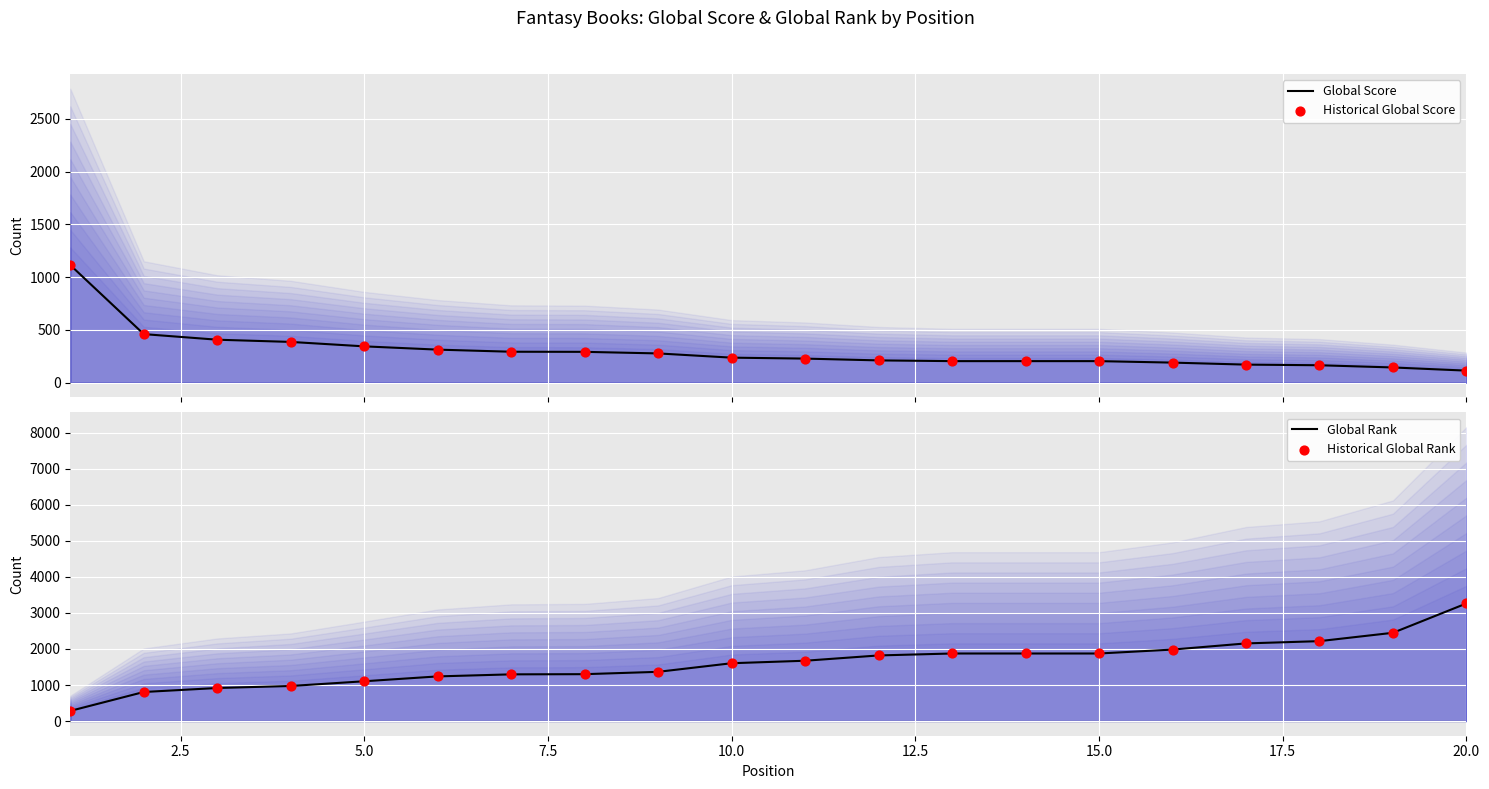

Which series has the widest spread of Y values?

Global Rank